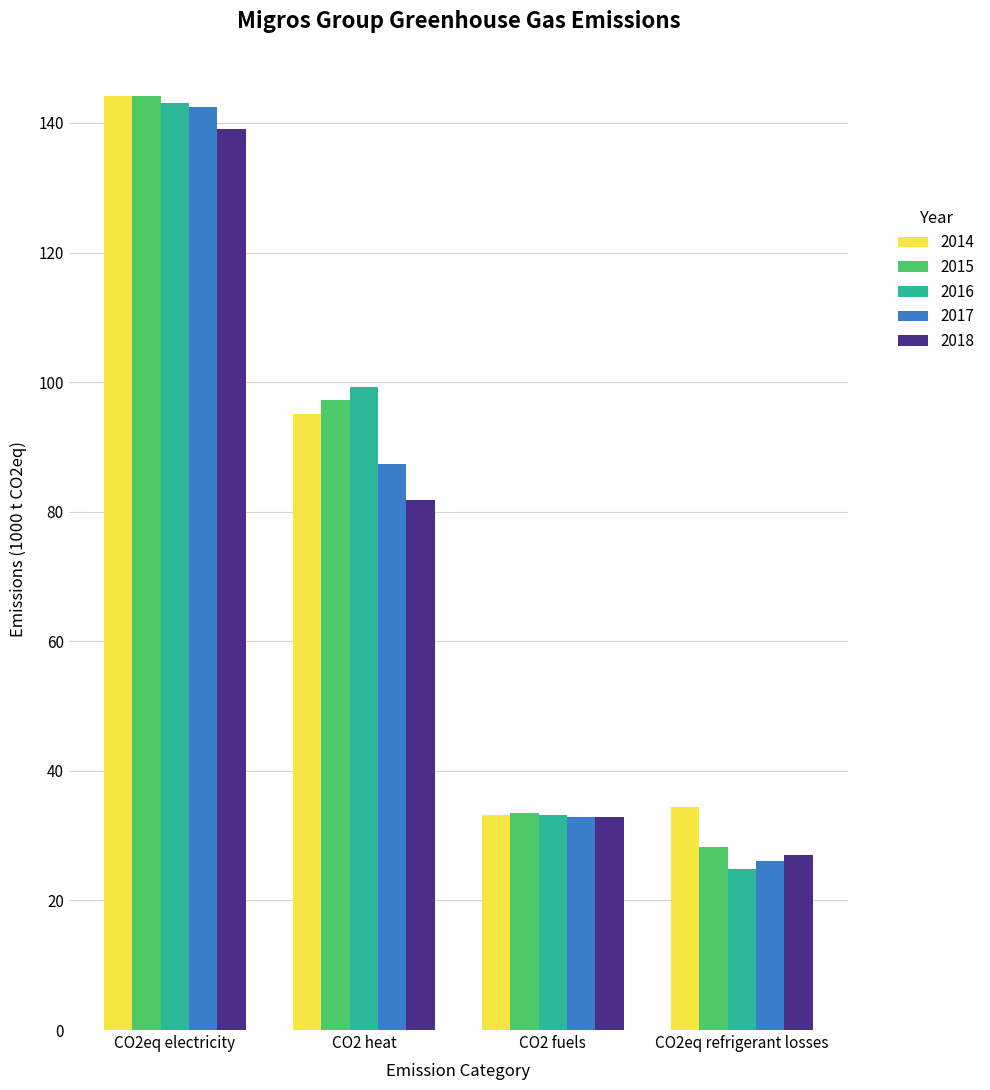

What is the difference between the maximum and second lowest values in the 2018 series?

106.2